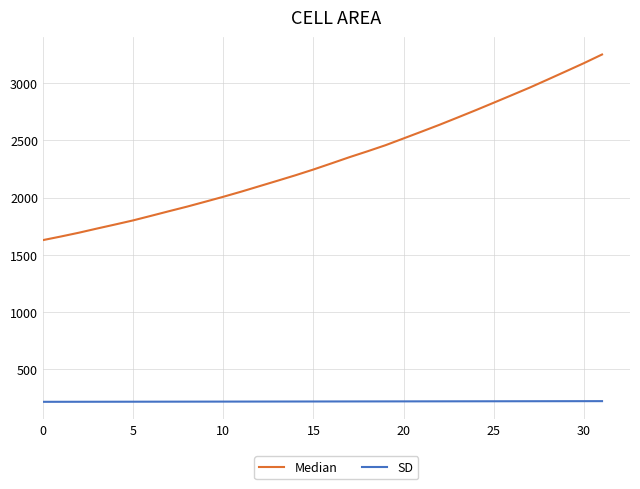

Rank the series by their maximum value, from highest to lowest.

Median, SD